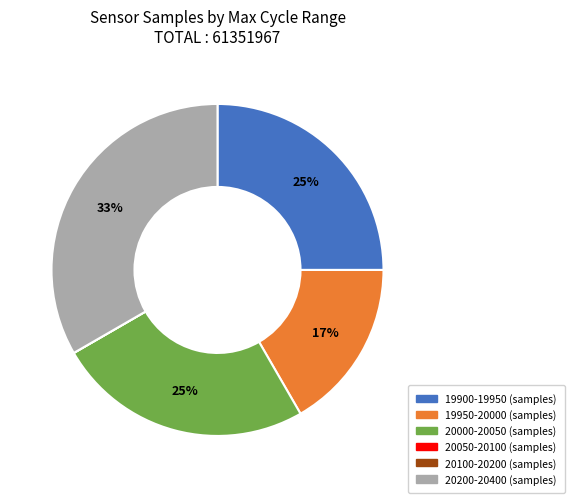

To the nearest percent, what is the average slice percentage?

17%